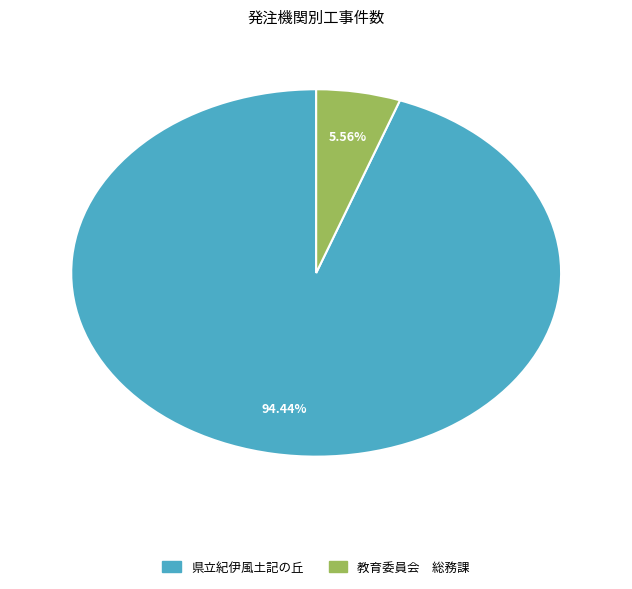

Rank the categories by value from highest to lowest.

県立紀伊風土記の丘, 教育委員会 総務課